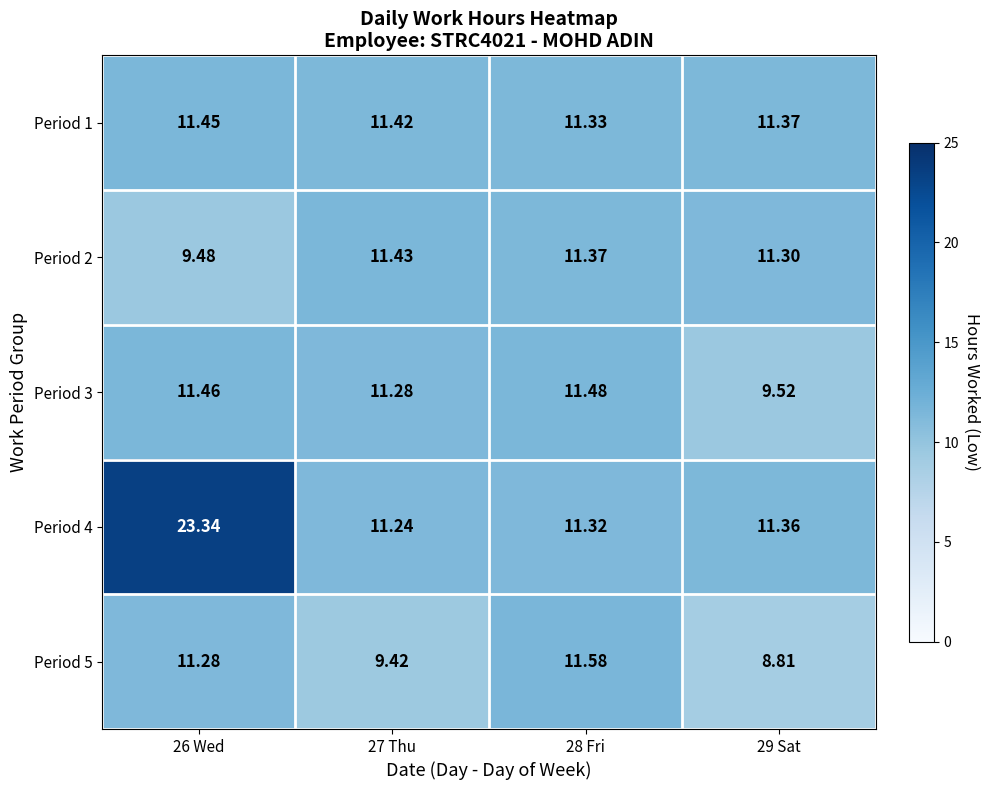

Is the value of Period 3 at 27 Thu greater than the value of Period 1 at 29 Sat?

No